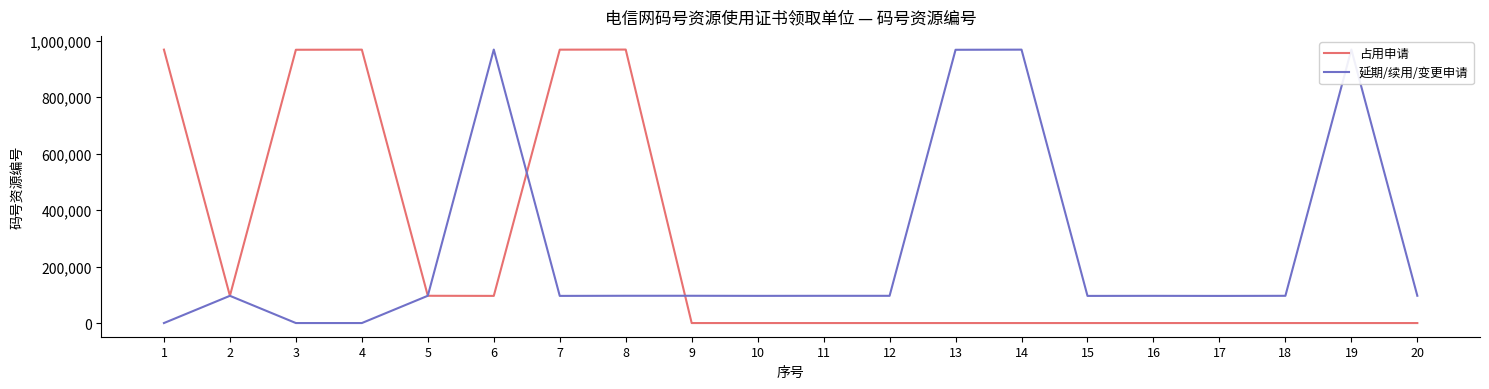

How many values in 延期/续用/变更申请 are above zero?

17